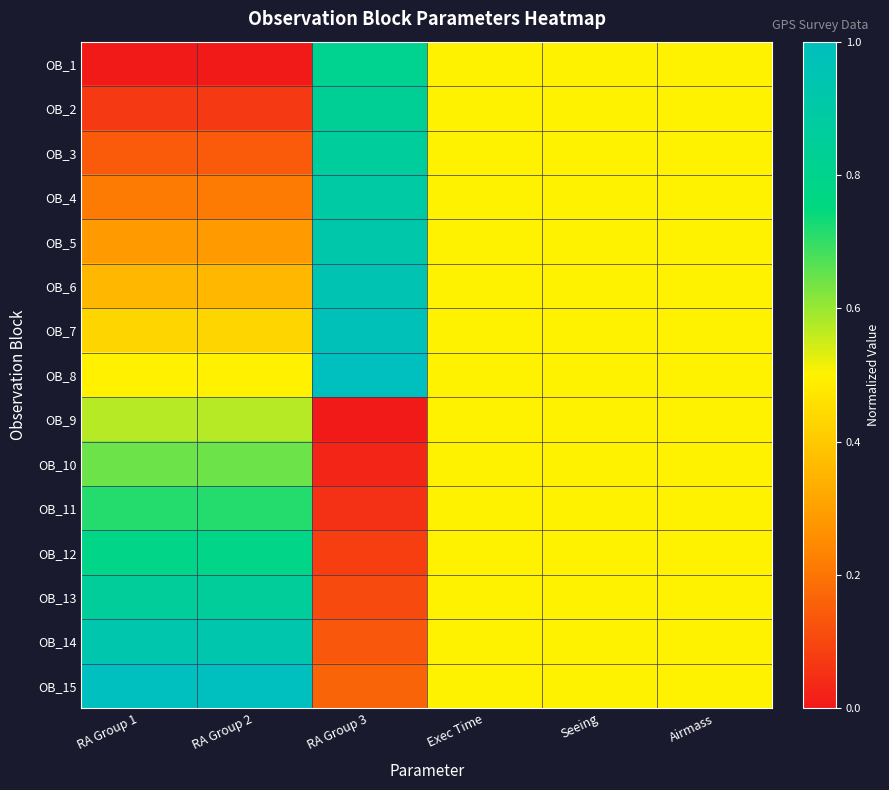

Reading left to right, what are all the values shown in this chart?

OB_1: RA Group 1=0.0	RA Group 2=0.0	RA Group 3=0.8	Exec Time=0.5	Seeing=0.5	Airmass=0.5
OB_2: RA Group 1=0.1	RA Group 2=0.1	RA Group 3=0.8	Exec Time=0.5	Seeing=0.5	Airmass=0.5
OB_3: RA Group 1=0.1	RA Group 2=0.1	RA Group 3=0.9	Exec Time=0.5	Seeing=0.5	Airmass=0.5
OB_4: RA Group 1=0.2	RA Group 2=0.2	RA Group 3=0.9	Exec Time=0.5	Seeing=0.5	Airmass=0.5
OB_5: RA Group 1=0.3	RA Group 2=0.3	RA Group 3=0.9	Exec Time=0.5	Seeing=0.5	Airmass=0.5
OB_6: RA Group 1=0.4	RA Group 2=0.4	RA Group 3=0.9	Exec Time=0.5	Seeing=0.5	Airmass=0.5
OB_7: RA Group 1=0.4	RA Group 2=0.4	RA Group 3=1.0	Exec Time=0.5	Seeing=0.5	Airmass=0.5
OB_8: RA Group 1=0.5	RA Group 2=0.5	RA Group 3=1.0	Exec Time=0.5	Seeing=0.5	Airmass=0.5
OB_9: RA Group 1=0.6	RA Group 2=0.6	RA Group 3=0.0	Exec Time=0.5	Seeing=0.5	Airmass=0.5
OB_10: RA Group 1=0.6	RA Group 2=0.6	RA Group 3=0.0	Exec Time=0.5	Seeing=0.5	Airmass=0.5
OB_11: RA Group 1=0.7	RA Group 2=0.7	RA Group 3=0.1	Exec Time=0.5	Seeing=0.5	Airmass=0.5
OB_12: RA Group 1=0.8	RA Group 2=0.8	RA Group 3=0.1	Exec Time=0.5	Seeing=0.5	Airmass=0.5
OB_13: RA Group 1=0.9	RA Group 2=0.9	RA Group 3=0.1	Exec Time=0.5	Seeing=0.5	Airmass=0.5
OB_14: RA Group 1=0.9	RA Group 2=0.9	RA Group 3=0.1	Exec Time=0.5	Seeing=0.5	Airmass=0.5
OB_15: RA Group 1=1.0	RA Group 2=1.0	RA Group 3=0.2	Exec Time=0.5	Seeing=0.5	Airmass=0.5